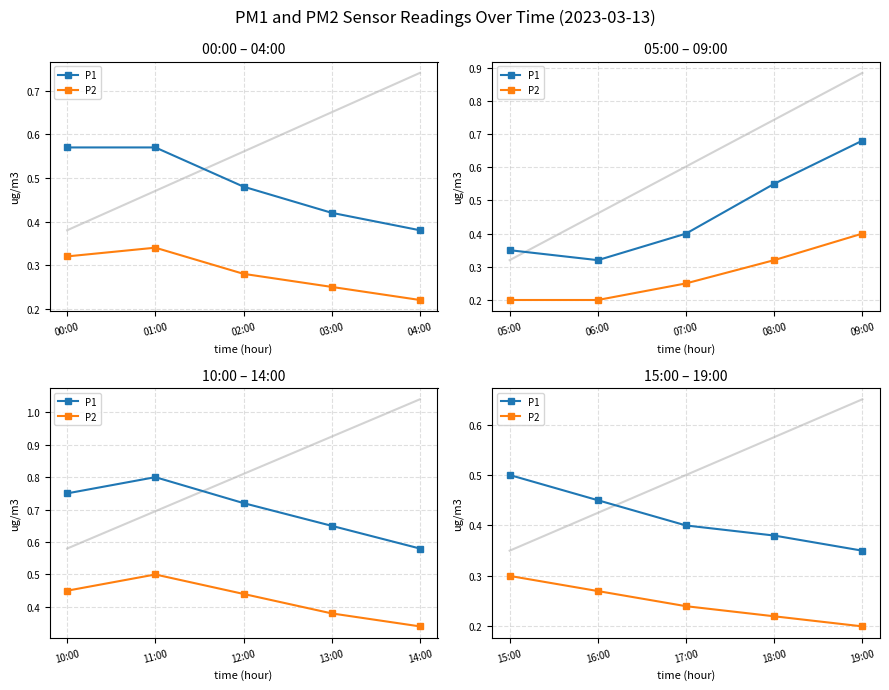

What is the value of the P1 point at the 3rd from the left?

0.4